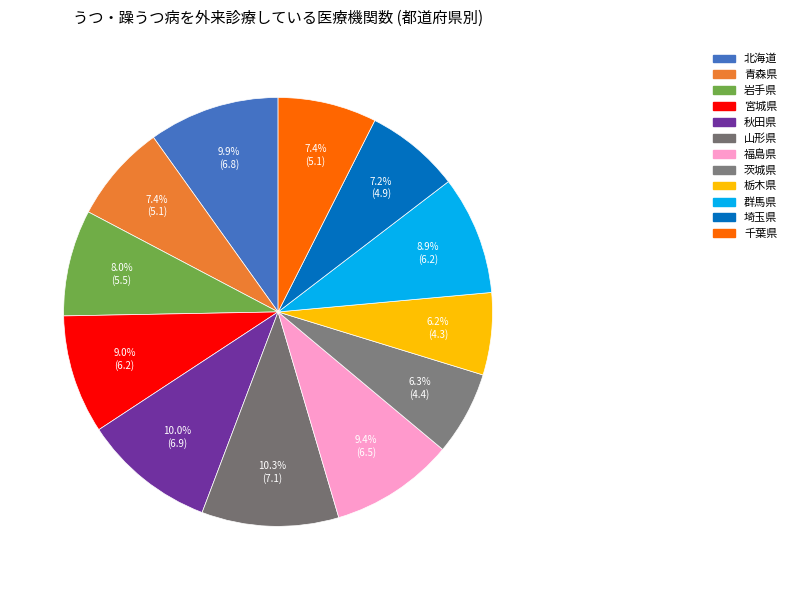

To the nearest percent, what is the combined percentage of 山形県 and 千葉県?

18%